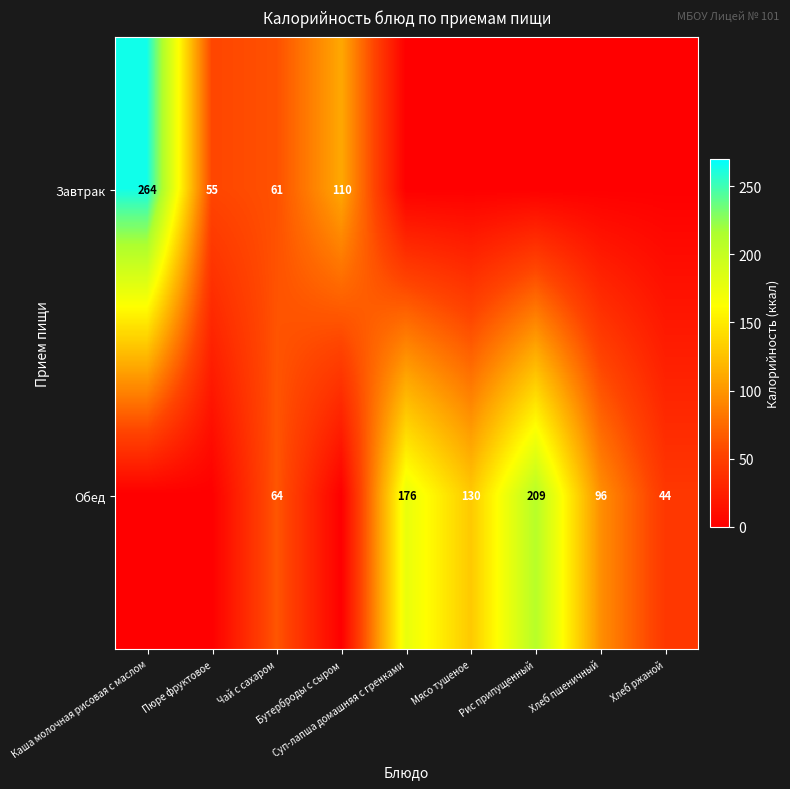

Is the value of Обед at Мясо тушеное greater than the value of Завтрак at Каша молочная рисовая с маслом?

No